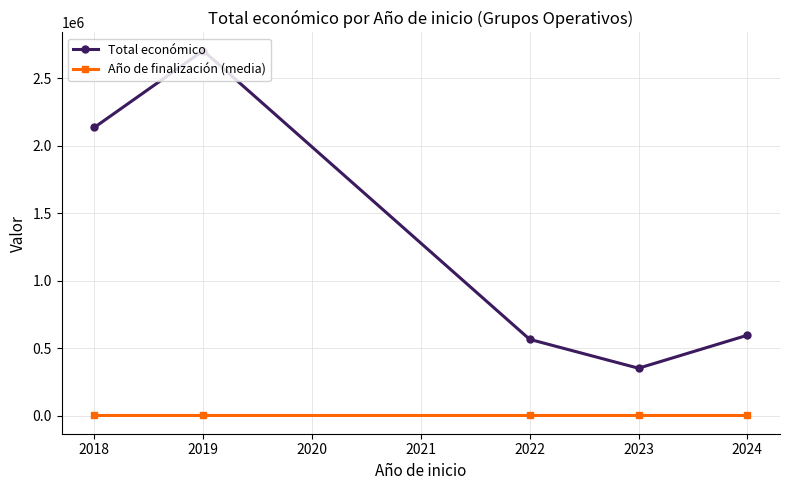

At how many categories does at least one series exceed 409324?

4